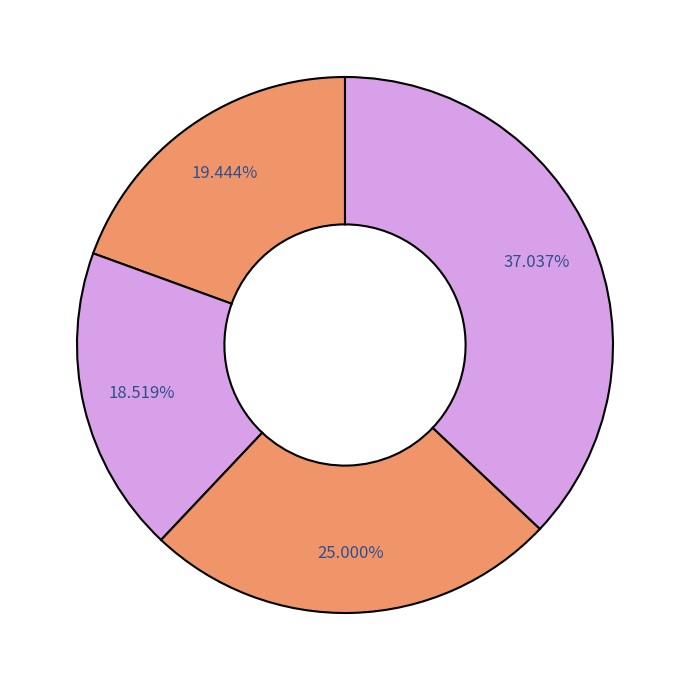

To the nearest percent, what is the average slice percentage?

25%